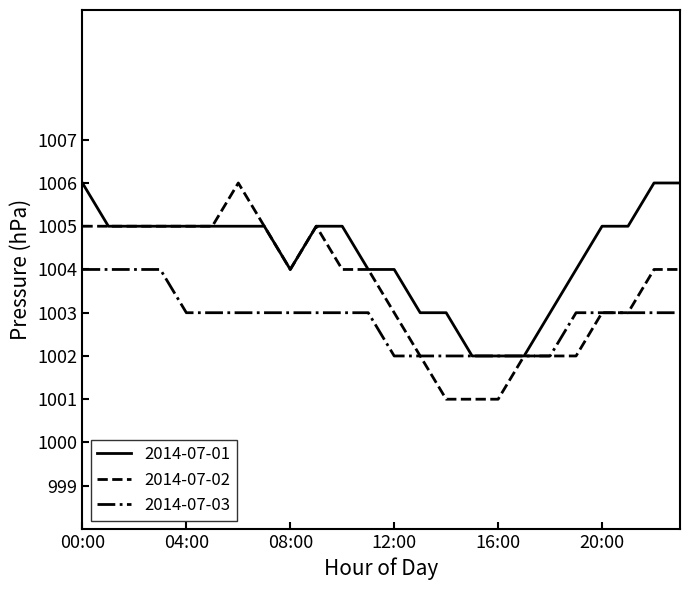

Which series has the largest total across all categories?

2014-07-01